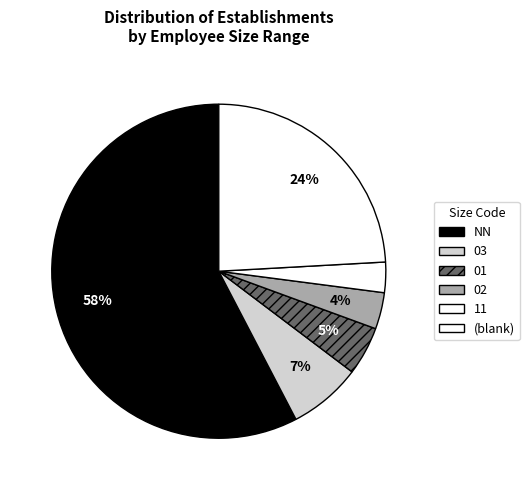

Count the number of slices in the pie.

6